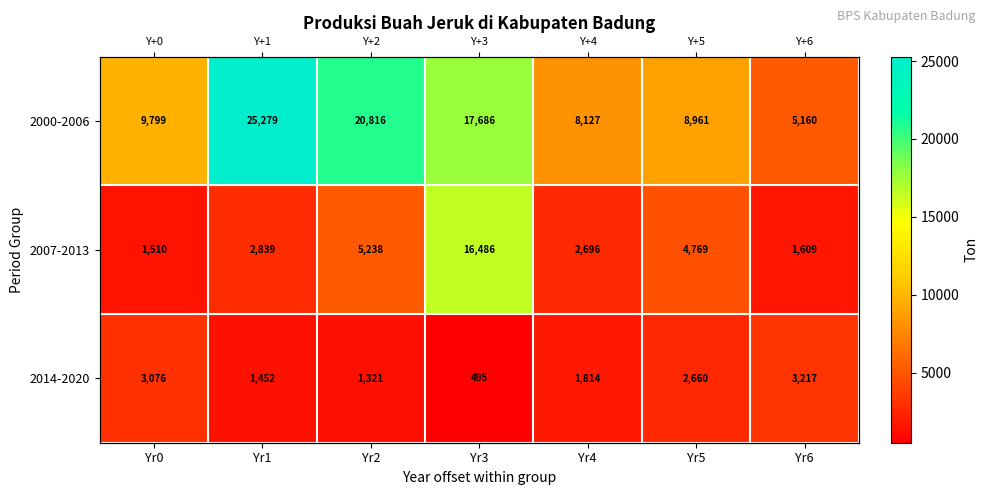

Which series has the largest total across all categories?

2000-2006